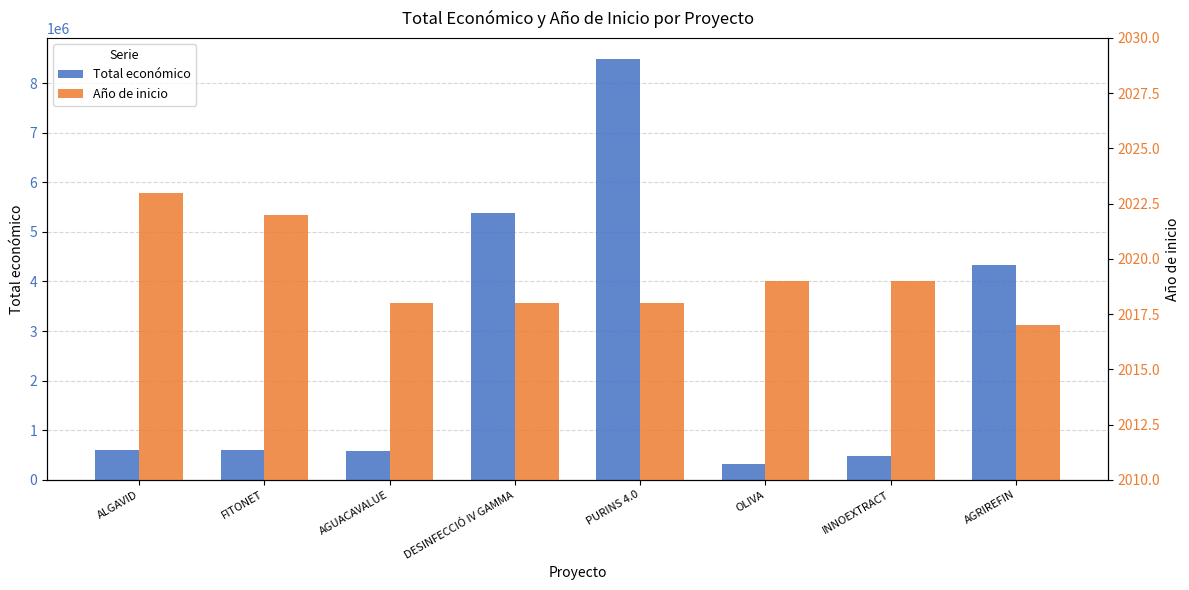

What value does the Total económico series have at AGRIREFIN, to the nearest 50?

4337600